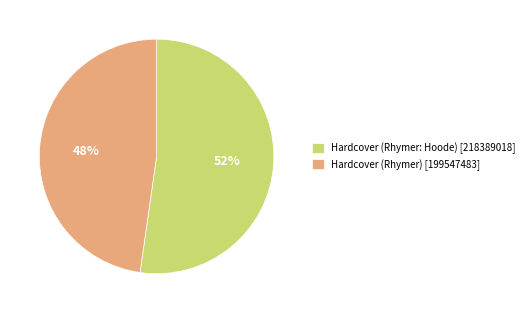

Which category accounts for the majority?

Hardcover (Rhymer: Hoode)